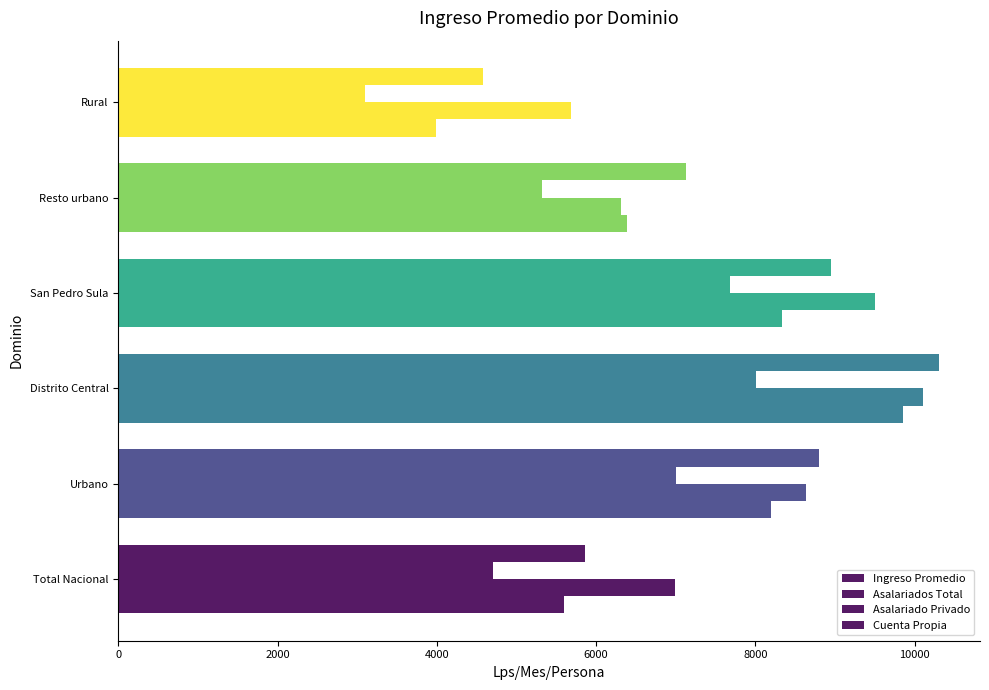

How many values in the Asalariados Total series are below 8637?

3